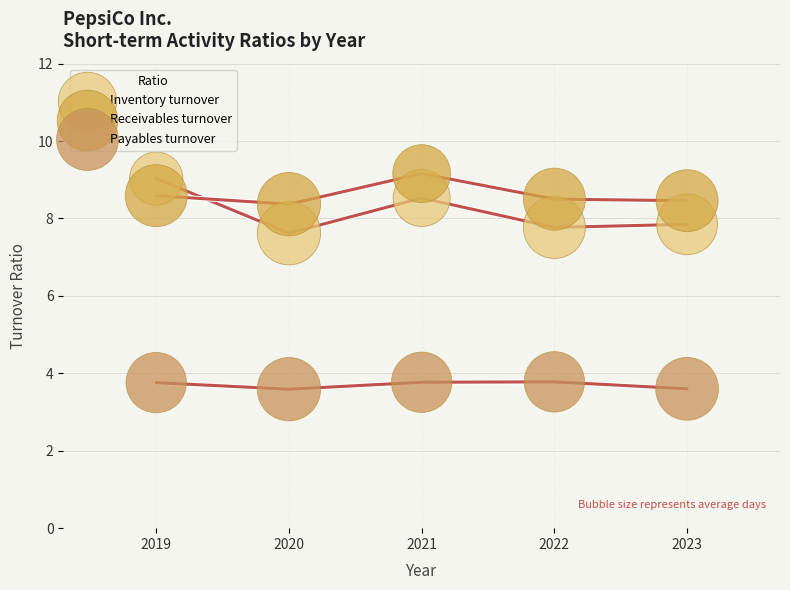

Across all data points, what is the range of X values (max minus min)?

4.0